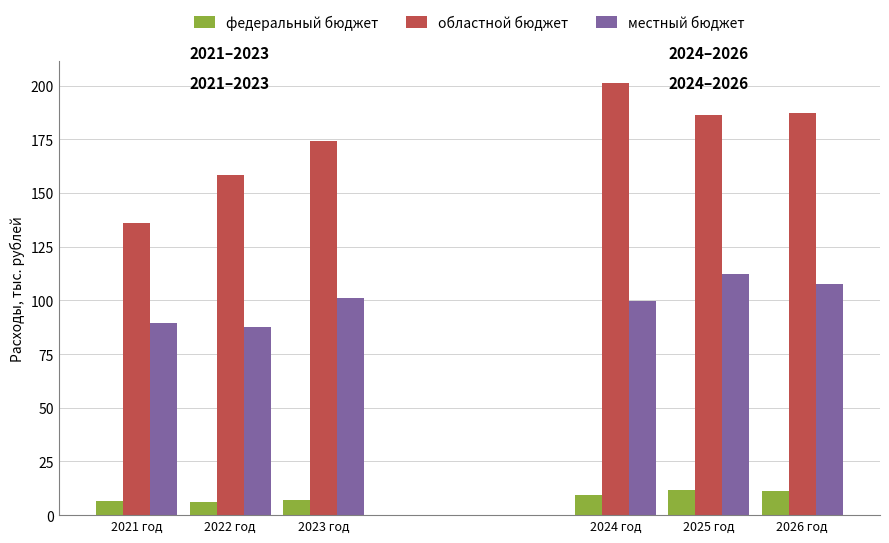

What position from the left is 2022 год?

2